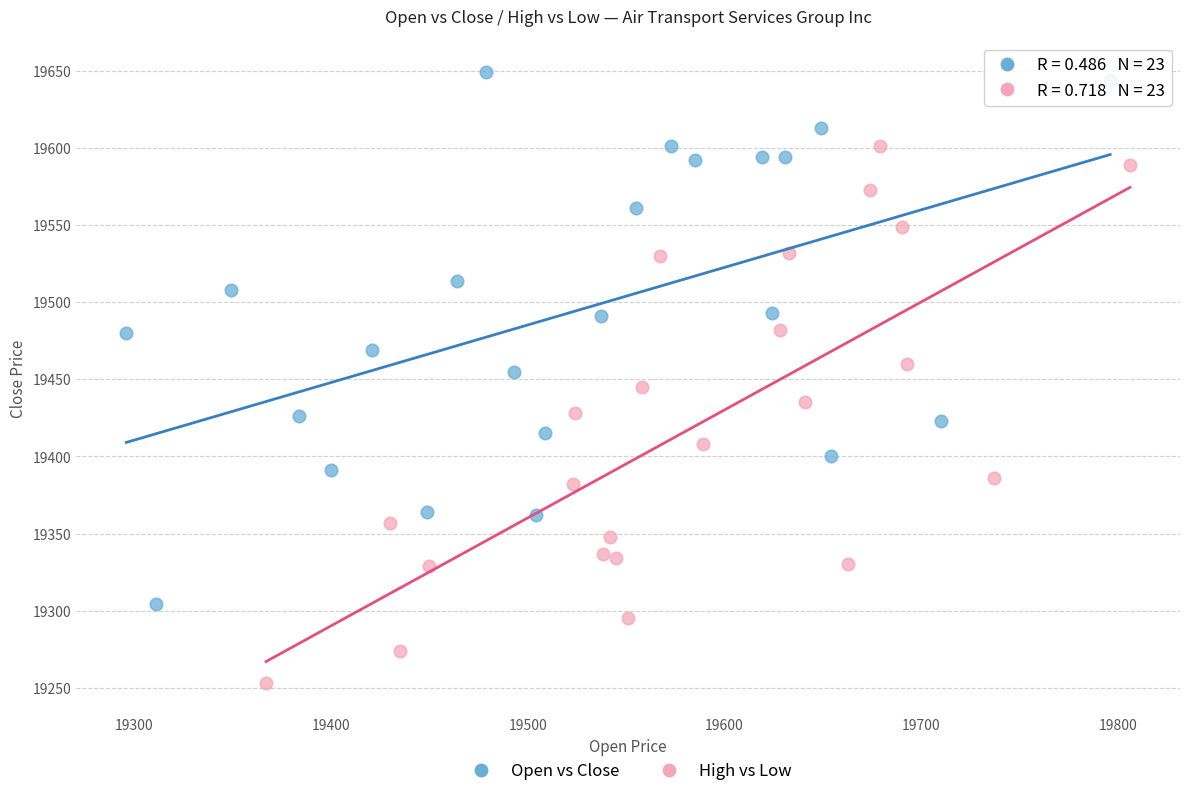

Which series contains the lowest Y value?

High vs Low